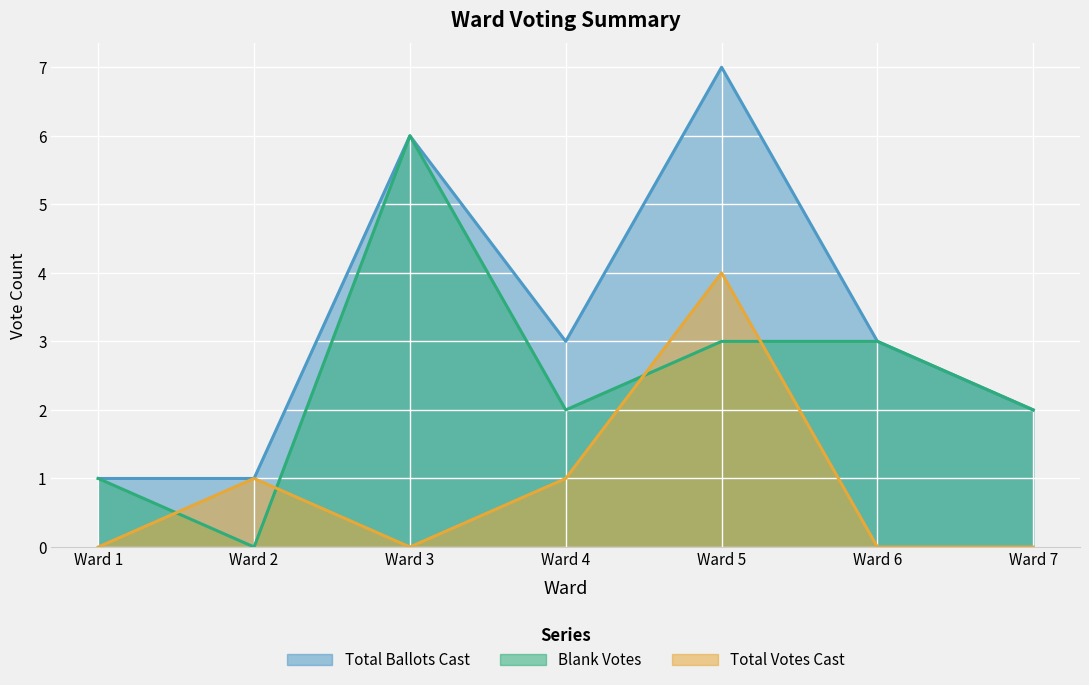

How many lines are shown in the chart?

3